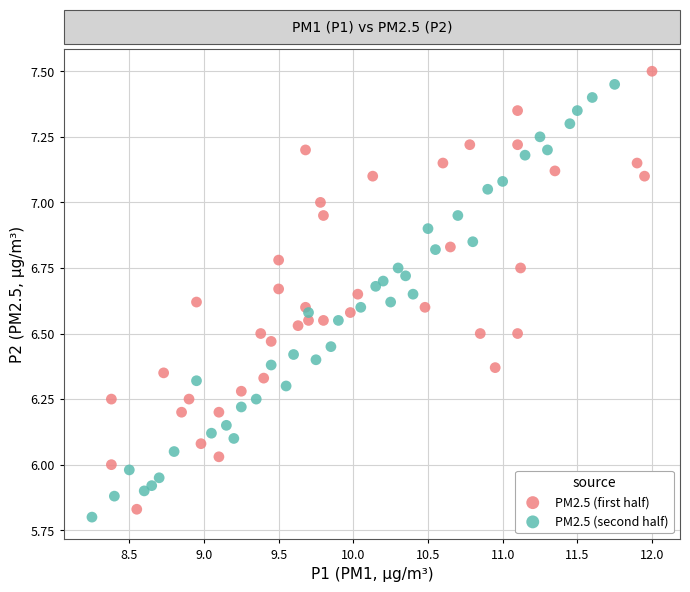

Which series has the widest spread of Y values?

PM2.5 (first half)